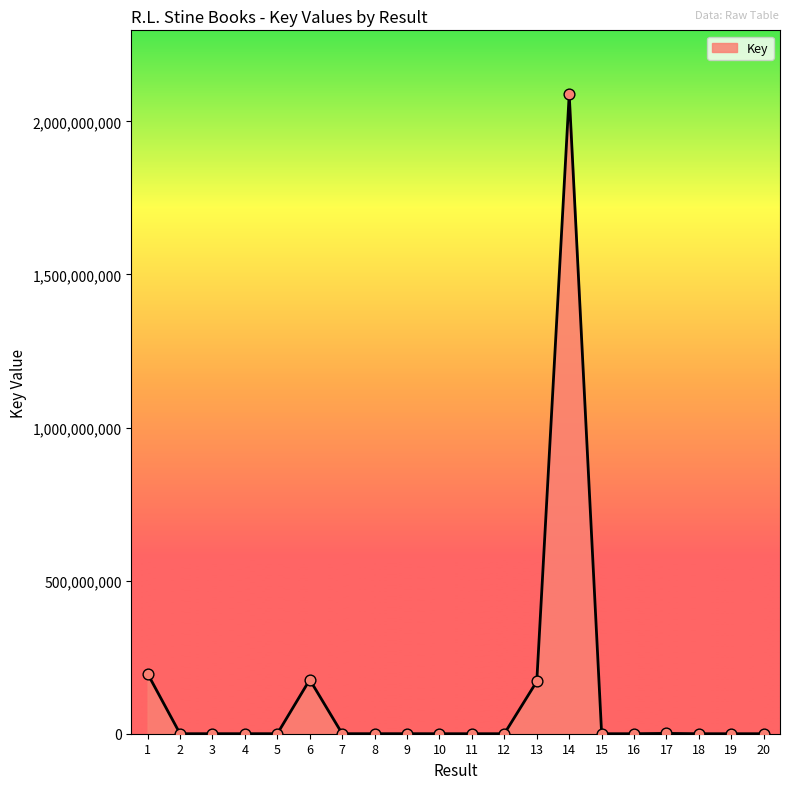

Which has a higher value, 20 or 1?

1